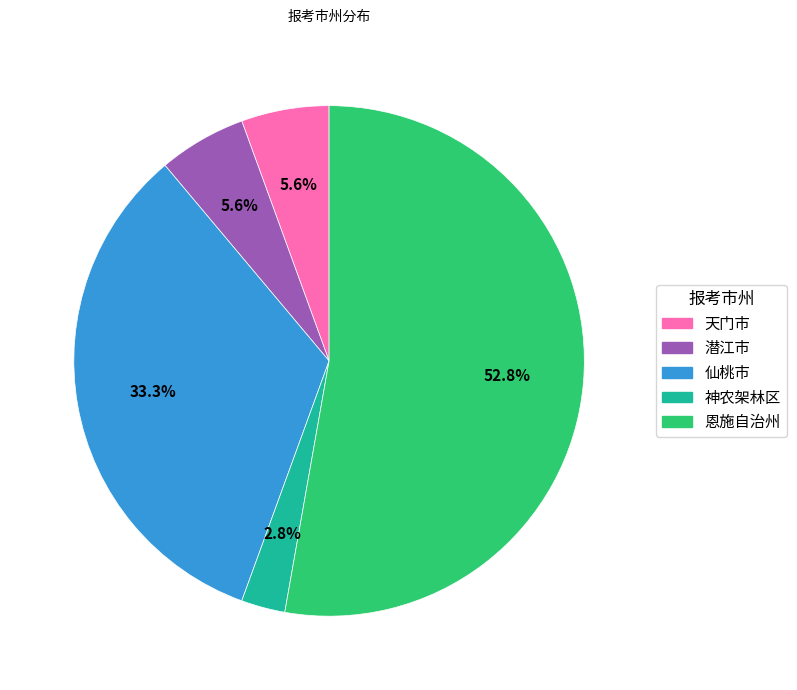

To the nearest percent, what portion does 恩施自治州 represent?

53%